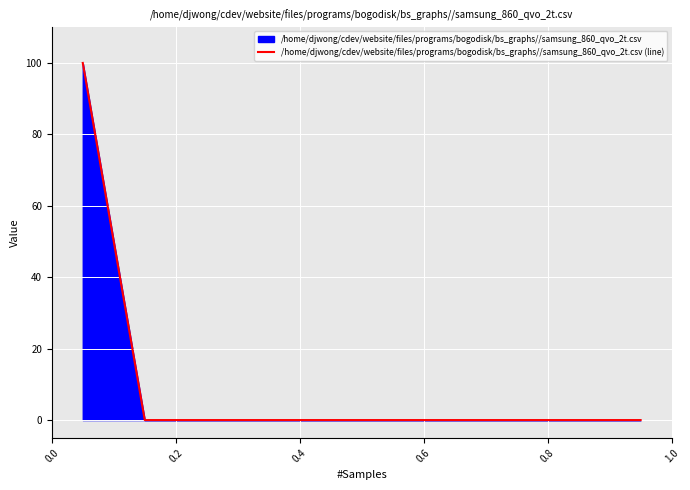

What is the greatest value displayed?

100